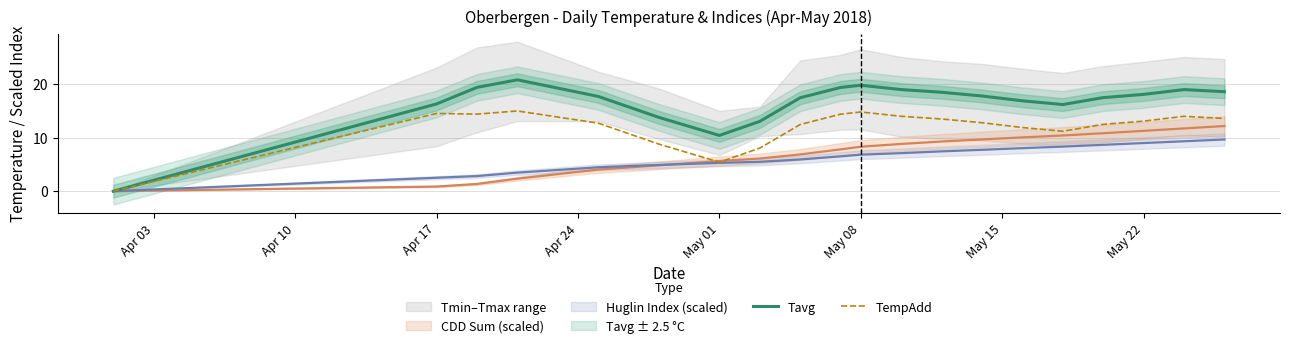

True or false: TempAdd has a value of 13.1 at May 22.

True